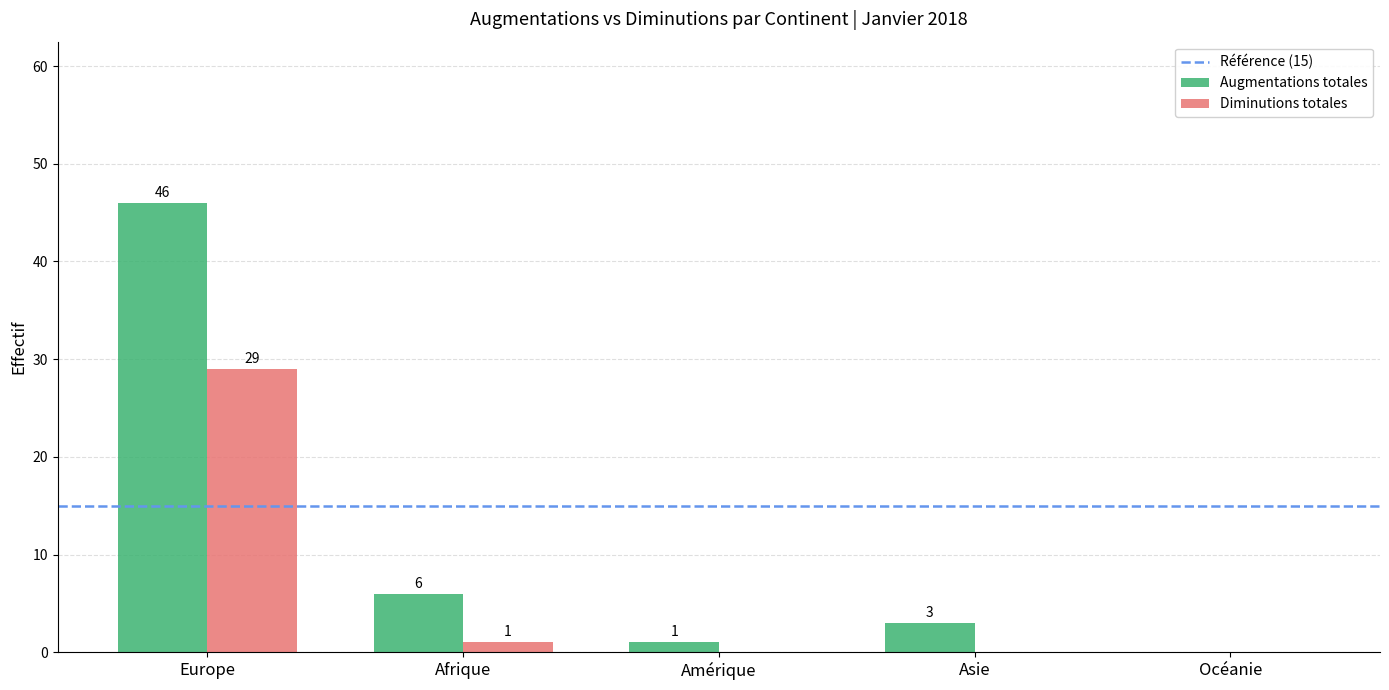

Which label corresponds to the largest value in the chart?

Europe